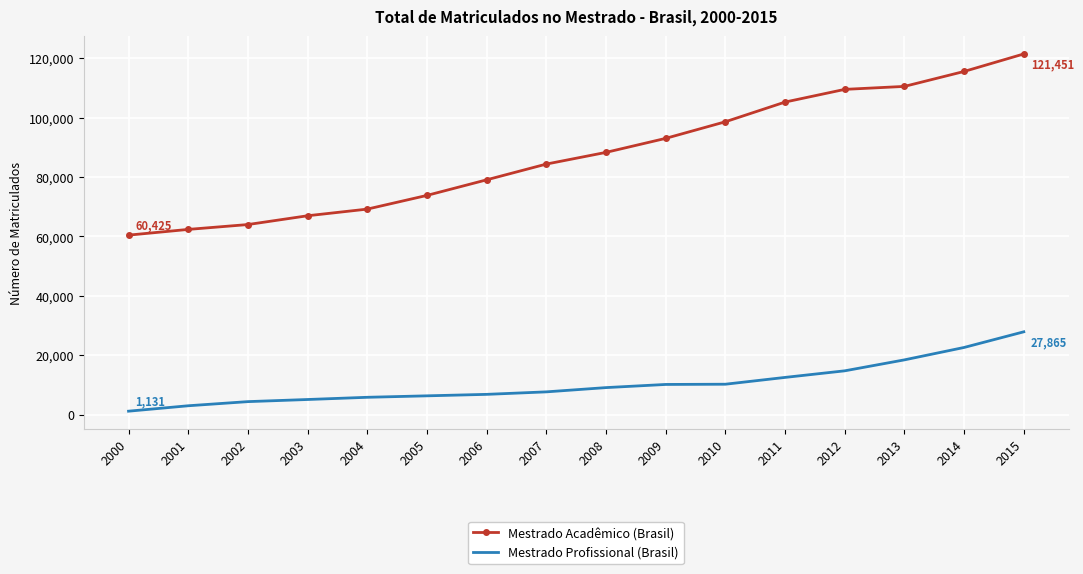

The value of Mestrado Acadêmico (Brasil) at 2003 is 106178. True or false?

False